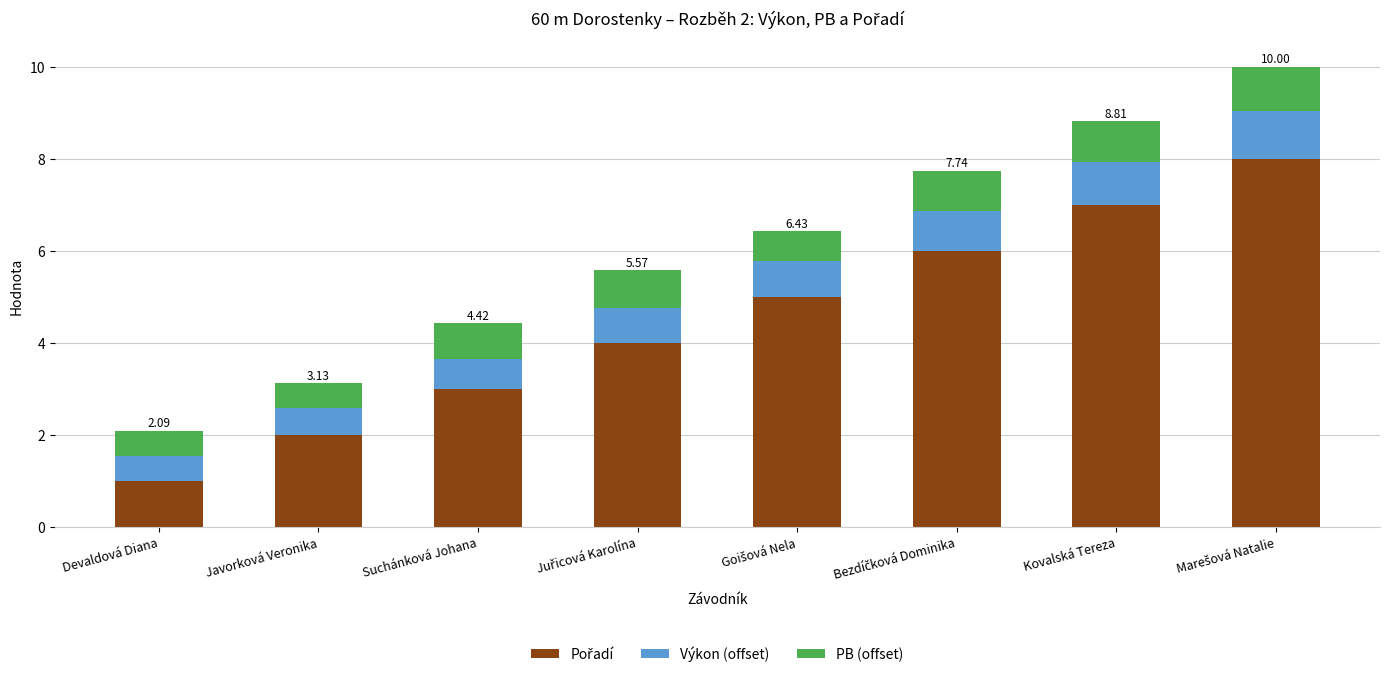

How many categories are shown in the chart?

8